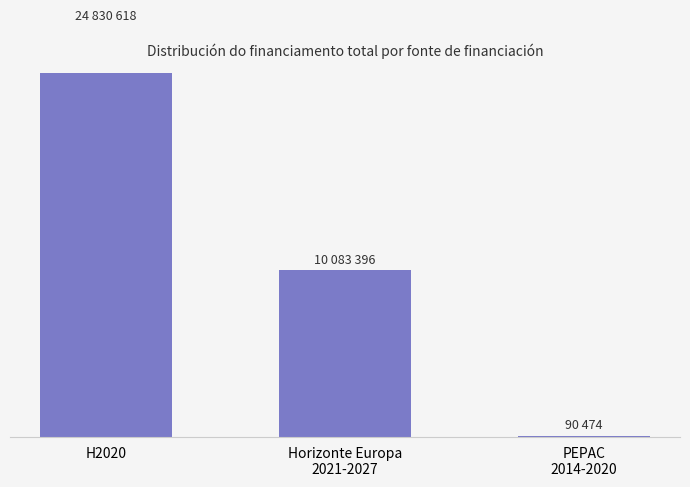

Reading left to right, transcribe all the data shown in this chart.

H2020=24830618	Horizonte Europa
2021-2027=10083396	PEPAC
2014-2020=90474